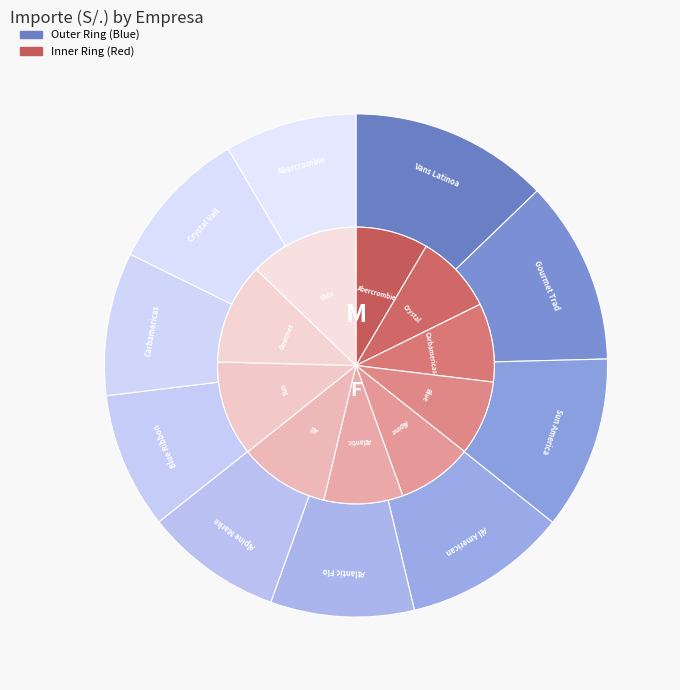

Approximately how many times larger is the value at Atlantic Flower Import compared to Gourmet Trading Company?

0.8